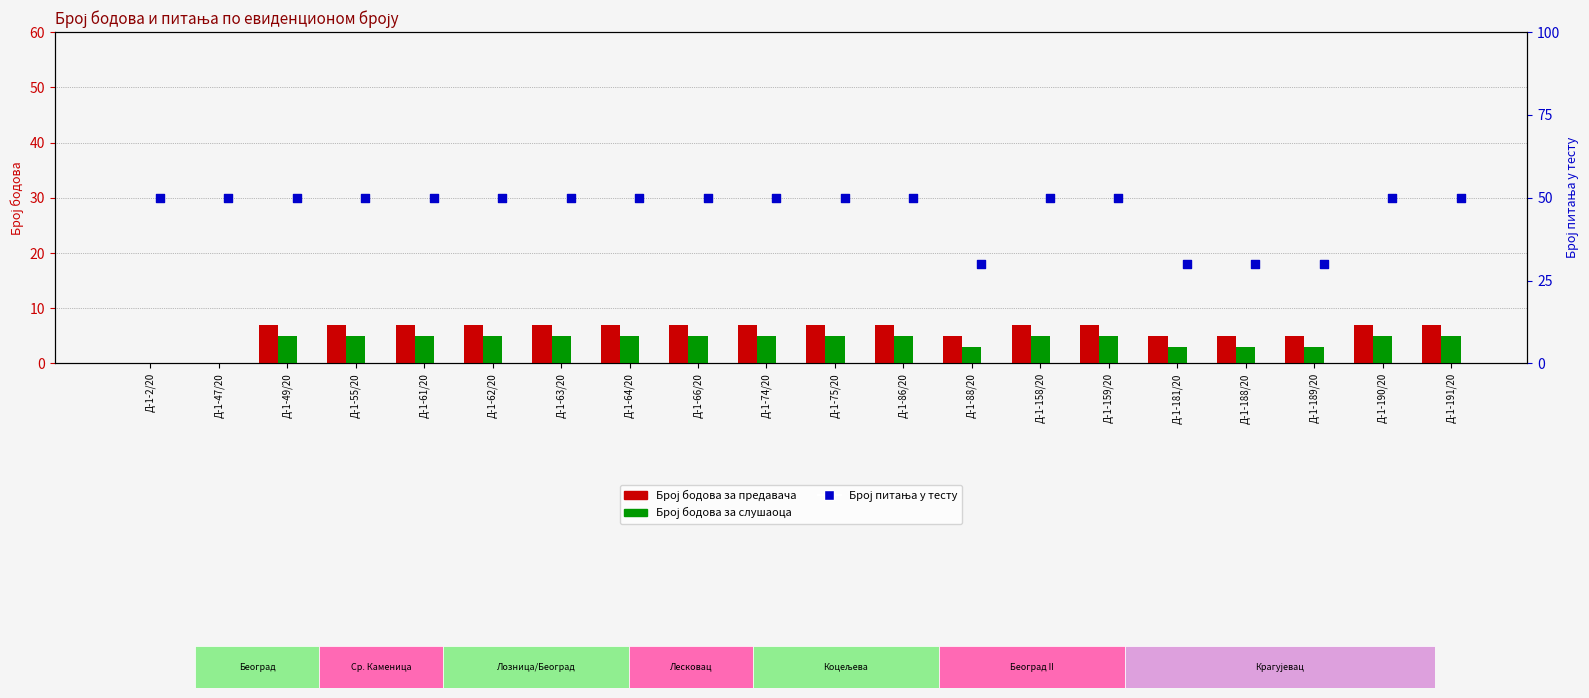

Is the value of Број бодова за предавача at Д-1-74/20 greater than the value of Број питања у тесту at Д-1-158/20?

No